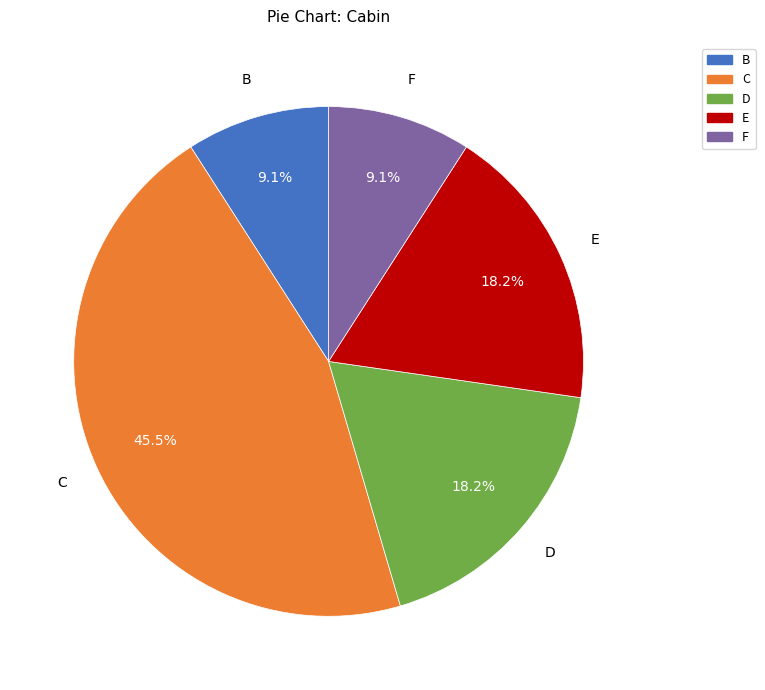

Which has a higher value, C or D?

C